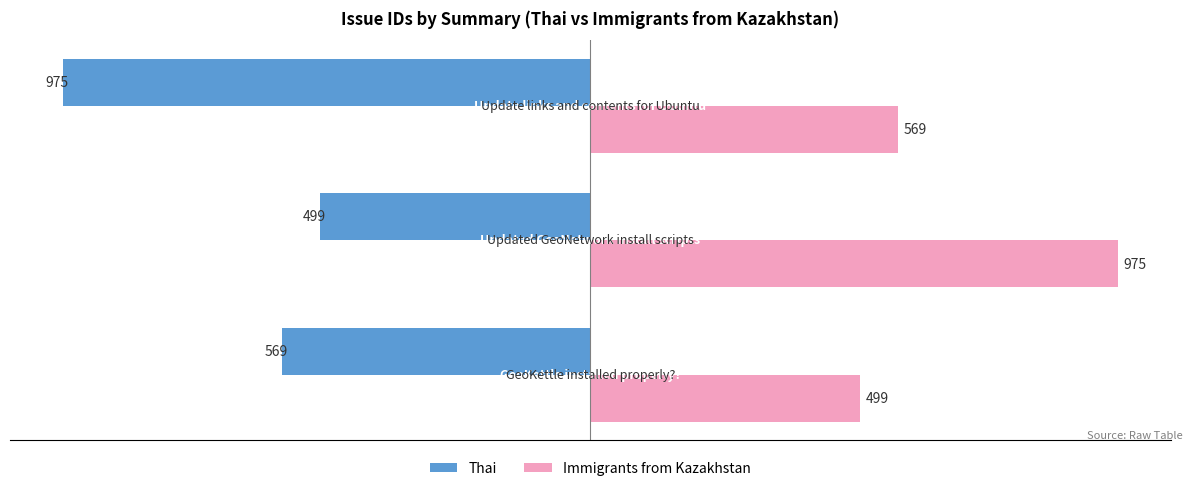

What is the difference between the maximum and second lowest values in the Immigrants from Kazakhstan series?

406